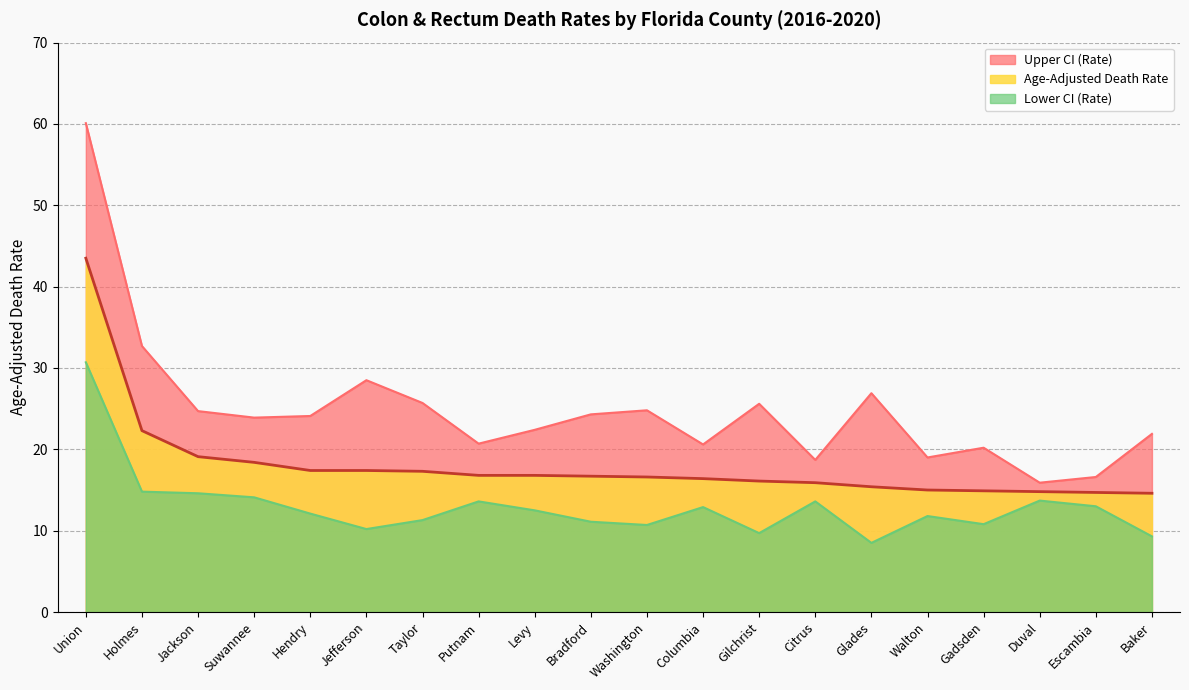

Does the chart have visible grid lines?

Yes